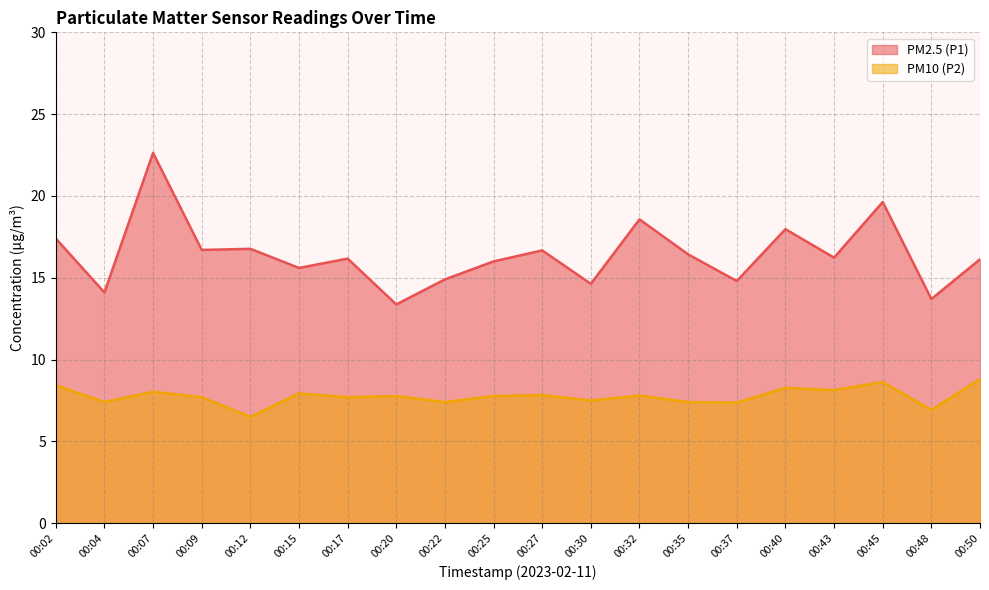

True or false: PM2.5 (P1) has more than 1 interior local peaks.

True